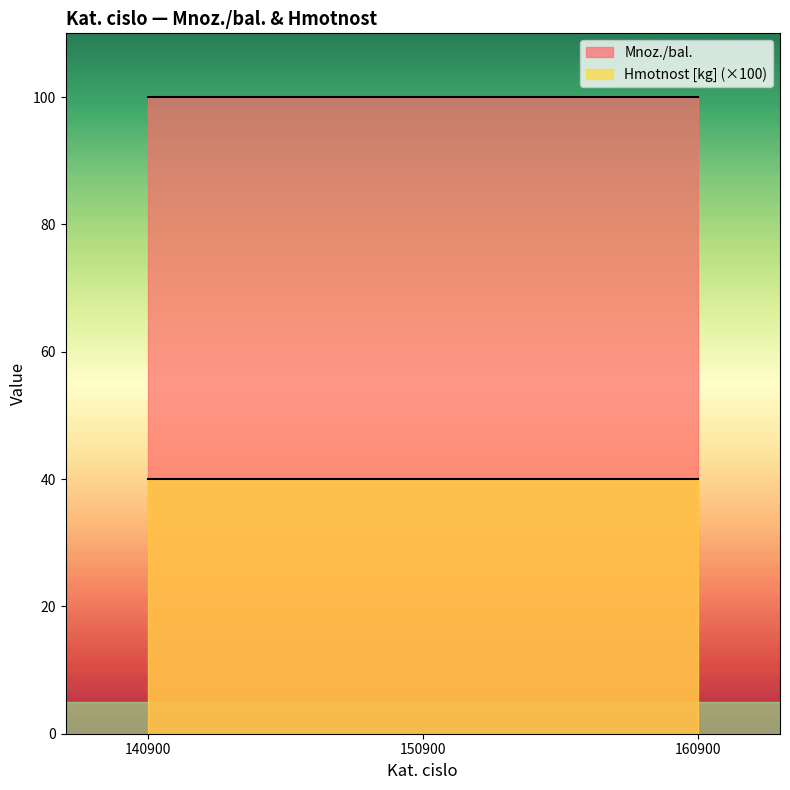

Does the chart have visible grid lines?

No